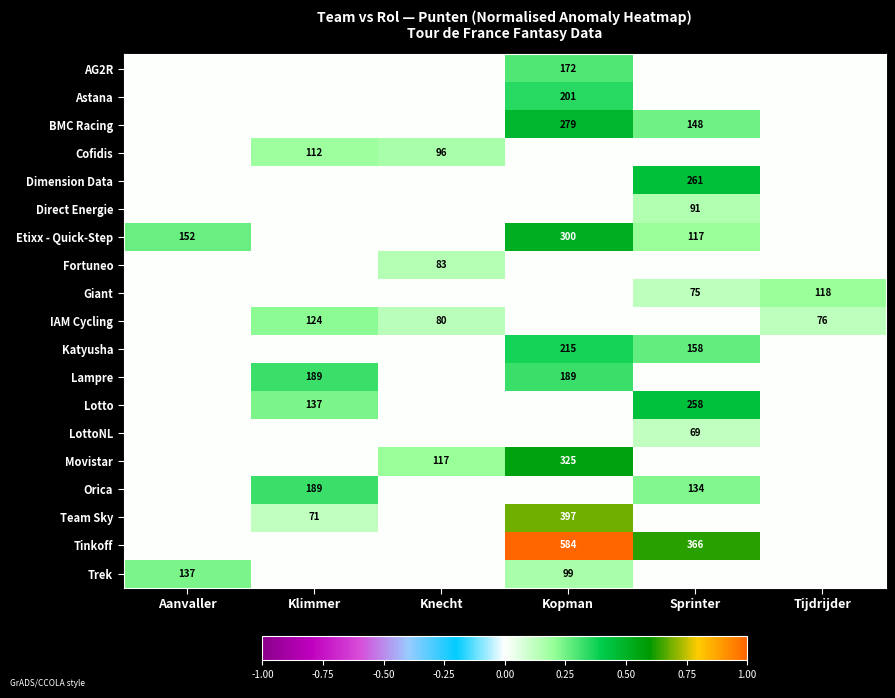

The LottoNL series shows 69 at Sprinter. True or false?

True